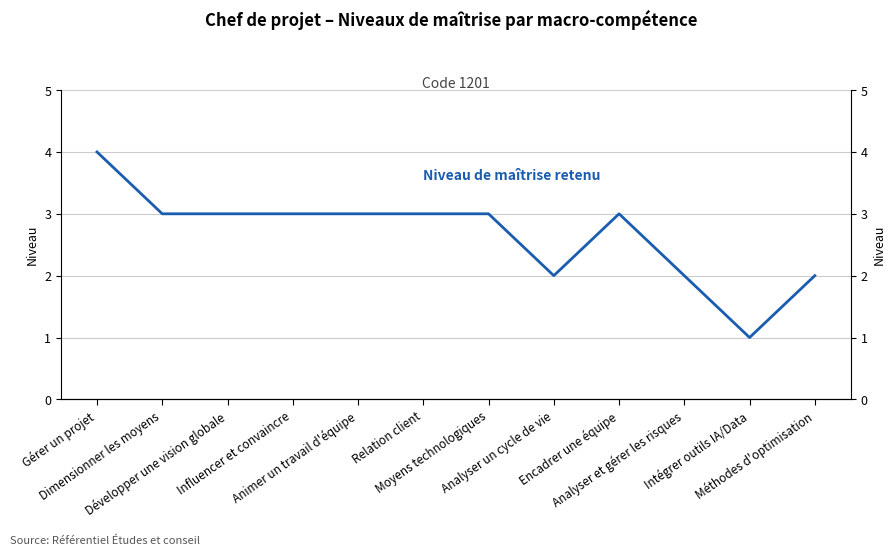

What is the maximum value shown in the chart?

4